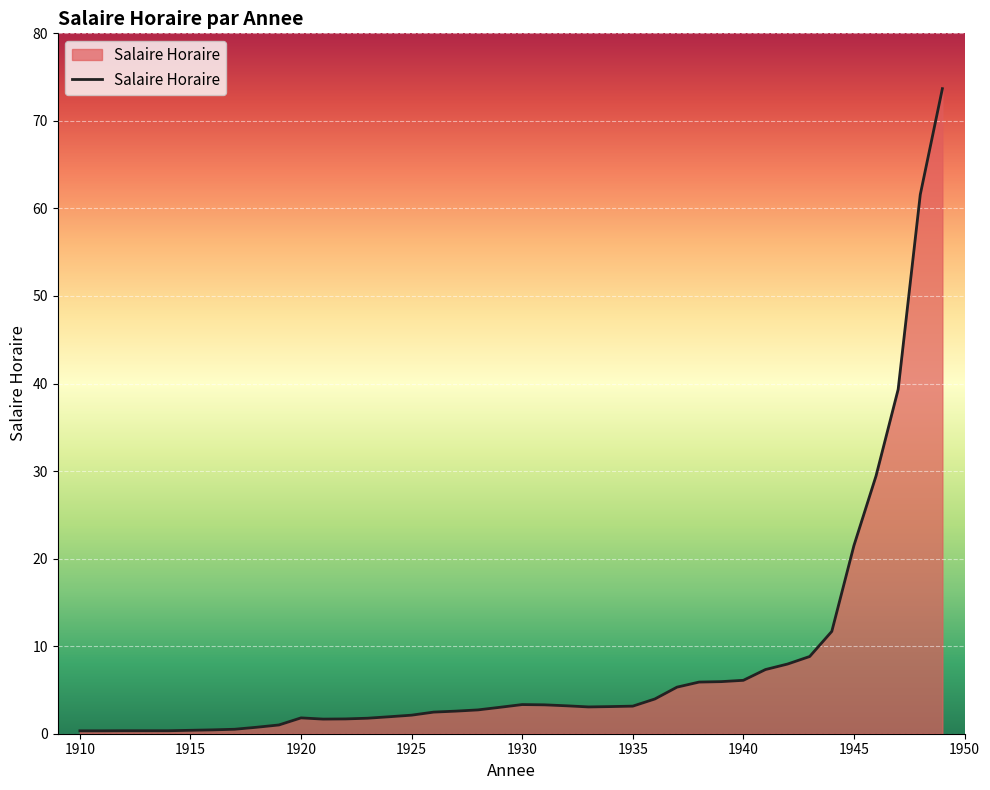

What is the greatest value displayed?

73.7